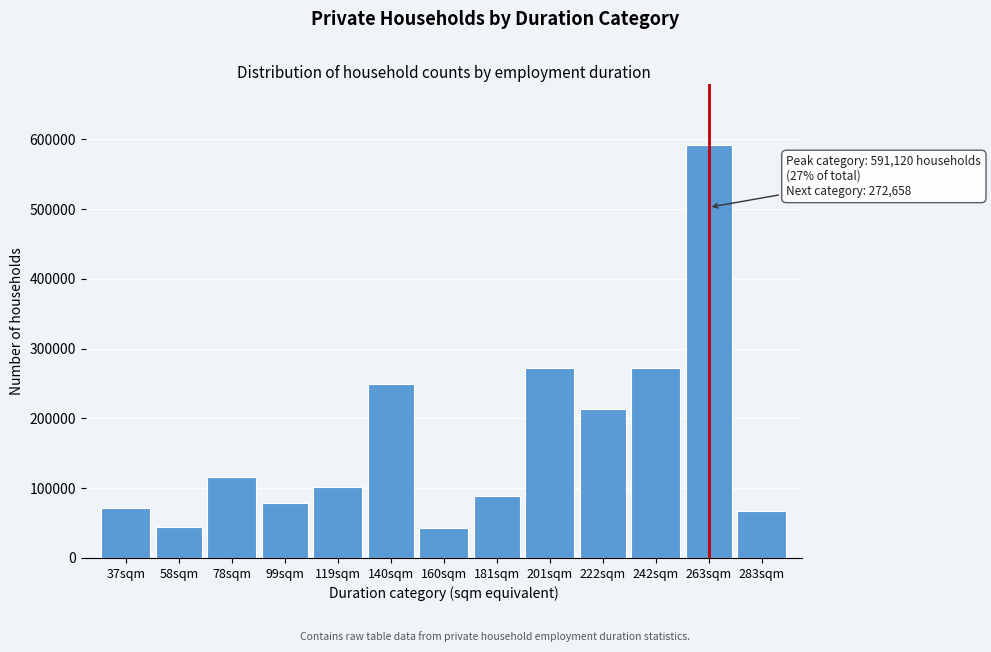

Which category has the highest value across all series?

263sqm